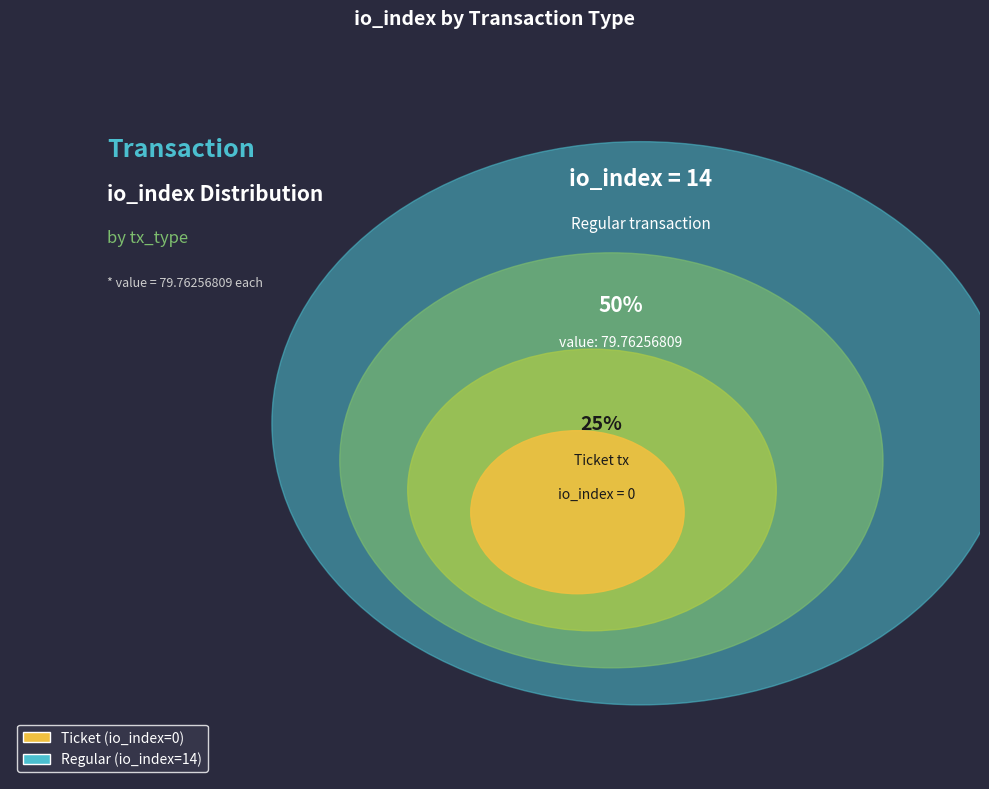

Do Regular (io_index=14) and Ticket (io_index=0) together represent more than half of the pie?

Yes